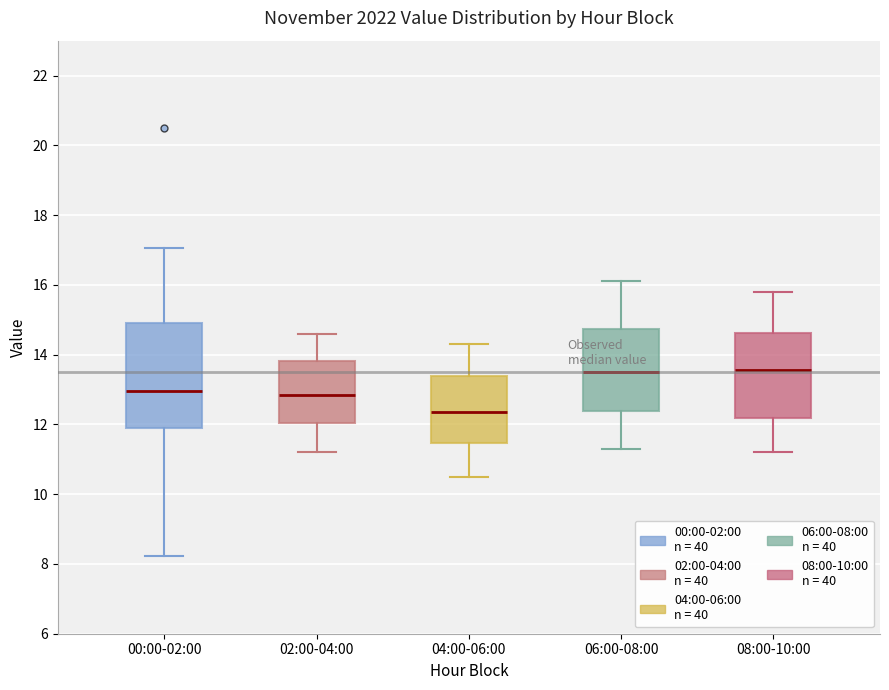

Reading left to right, read every box against the y-axis: the position of its median line, the range the box covers, and the ends of its whiskers. The values are not printed on the chart, so give them approximately, as read against the axis.

00:00-02:00: median 13.0, box 12.0 to 15.0, whiskers 8.2 to 17.0
02:00-04:00: median 12.8, box 12.0 to 13.8, whiskers 11.2 to 14.6
04:00-06:00: median 12.4, box 11.4 to 13.4, whiskers 10.6 to 14.4
06:00-08:00: median 13.6, box 12.4 to 14.8, whiskers 11.4 to 16.2
08:00-10:00: median 13.6, box 12.2 to 14.6, whiskers 11.2 to 15.8